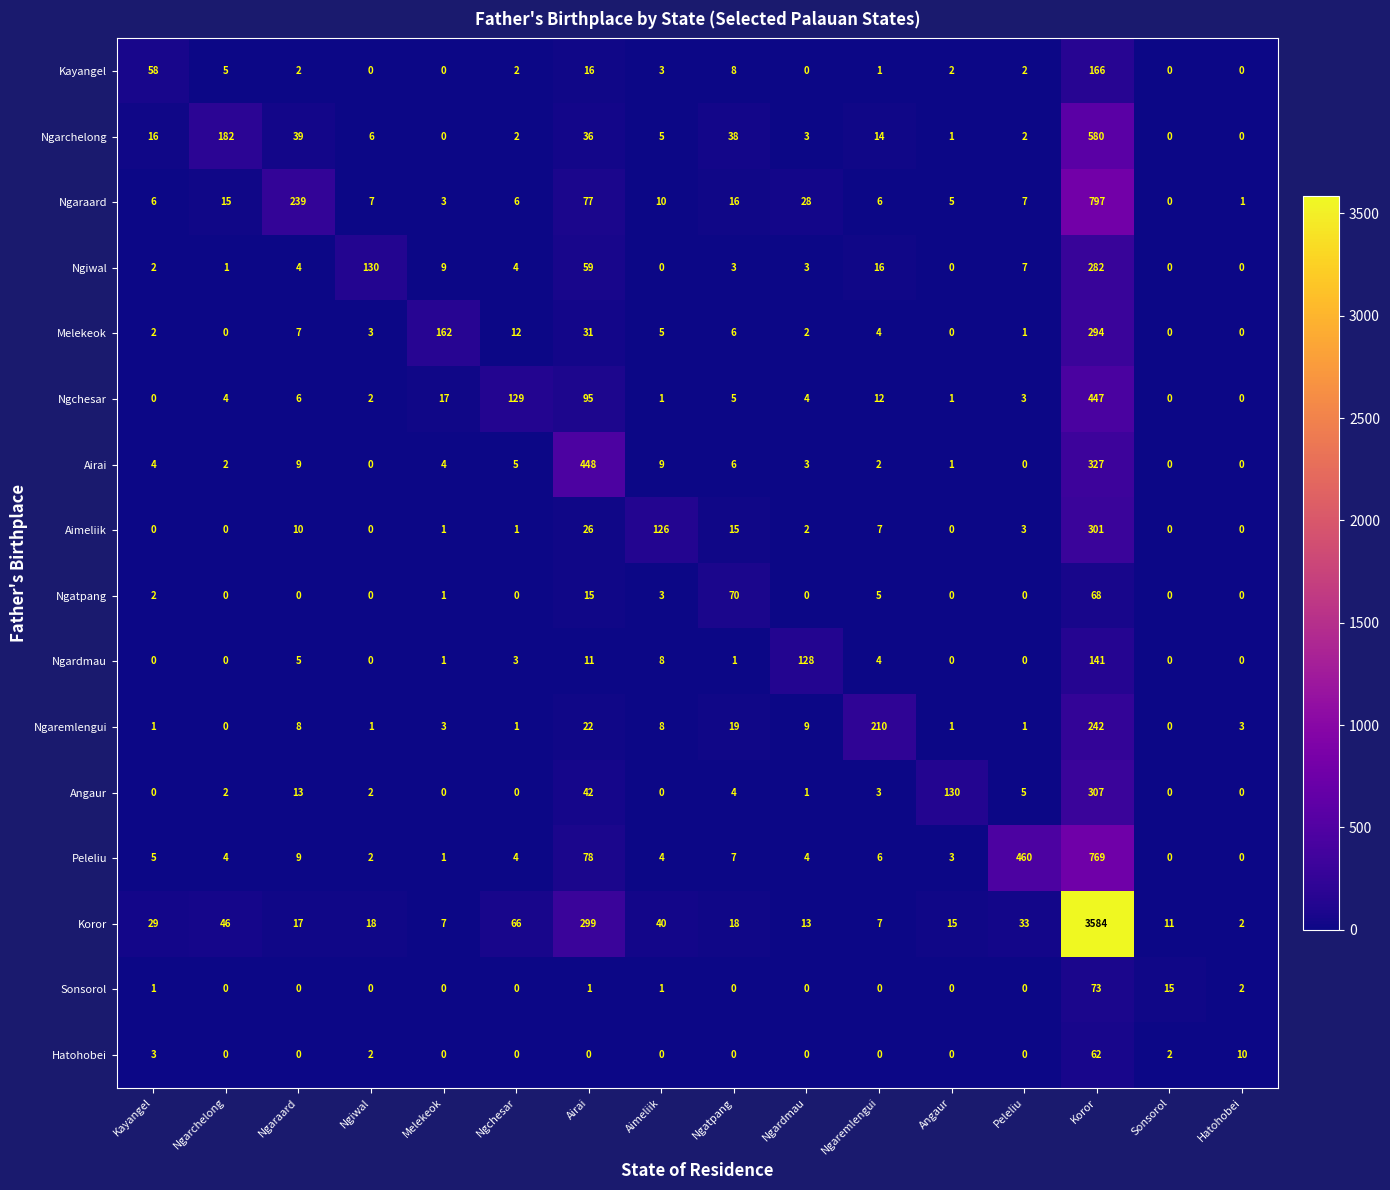

Count the number of categories in the chart.

16